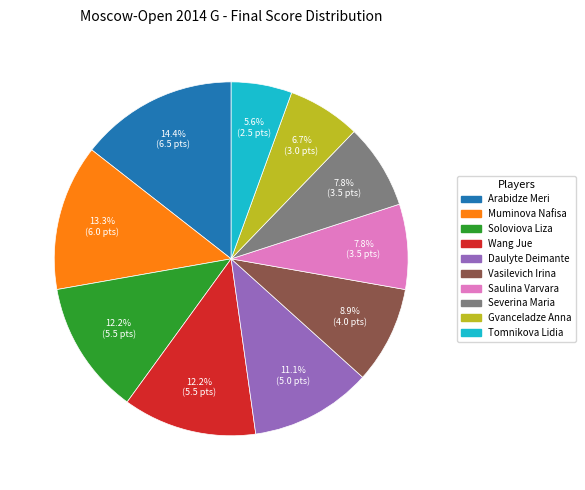

Between Saulina Varvara and Wang Jue, which is larger?

Wang Jue